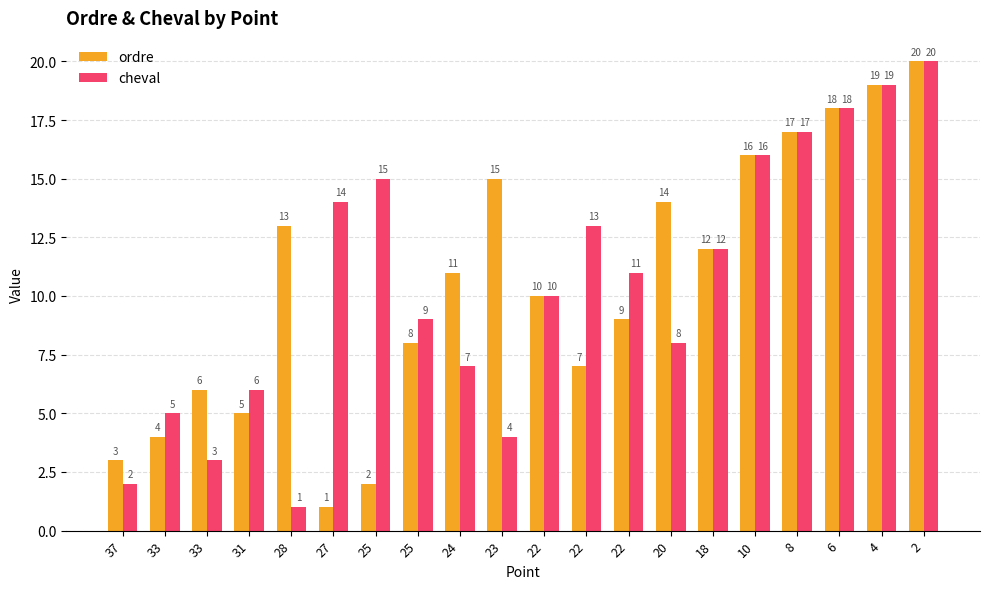

How many bars are there in total?

40